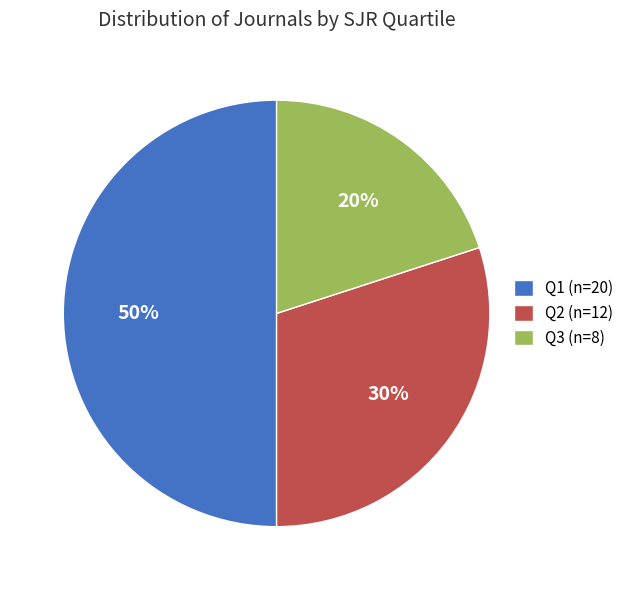

Does Q2 (n=12) account for over 50% of the chart?

No